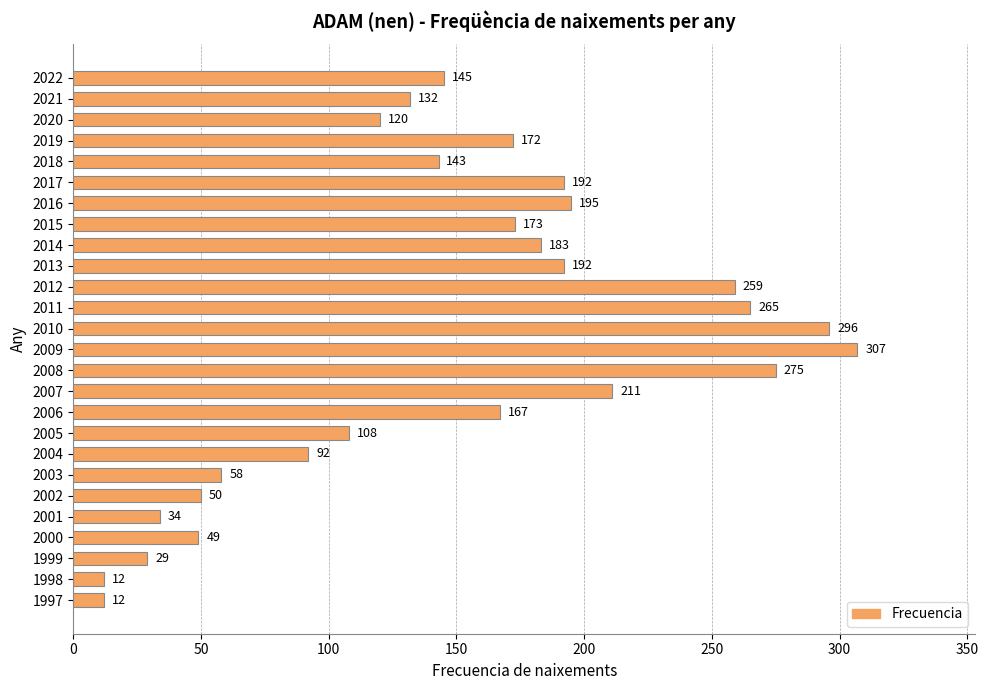

What is the change in value from 2020 to 2004?

-28